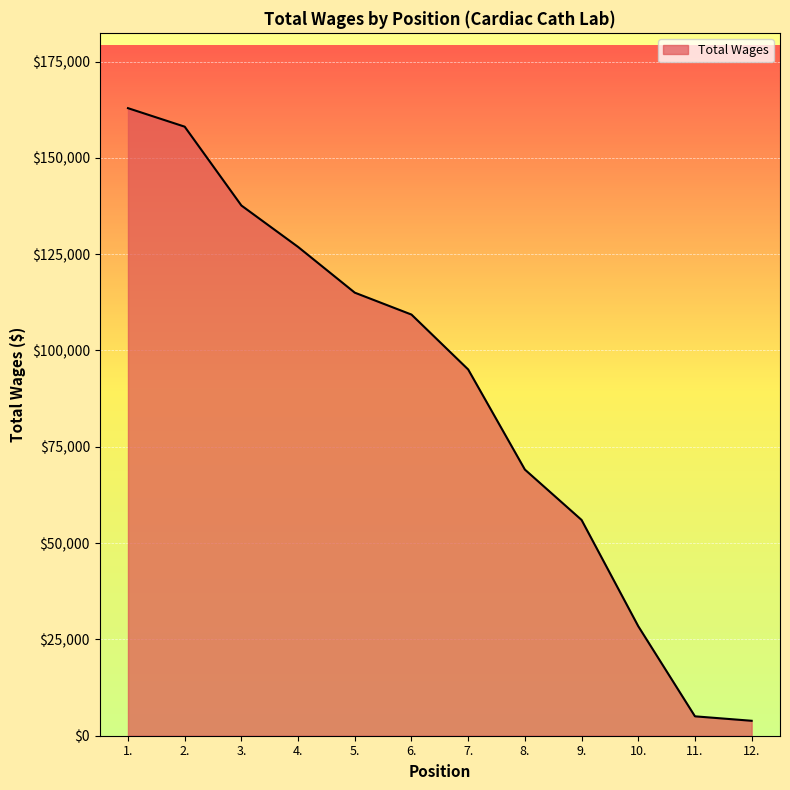

Read the value at 1..

162892